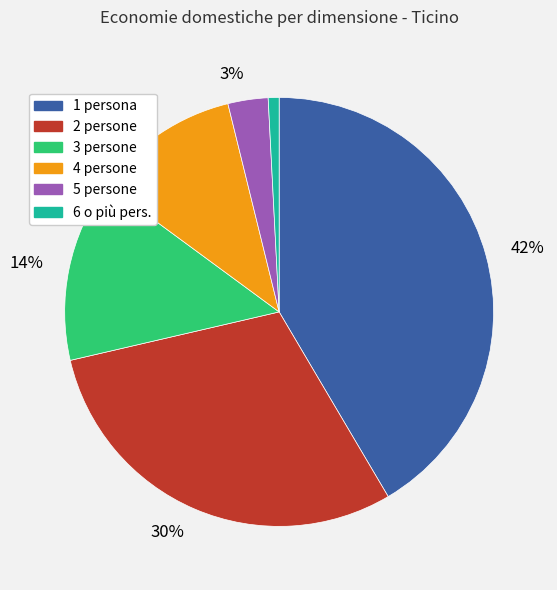

Combined, do 3 persone and 4 persone account for over 50%?

No